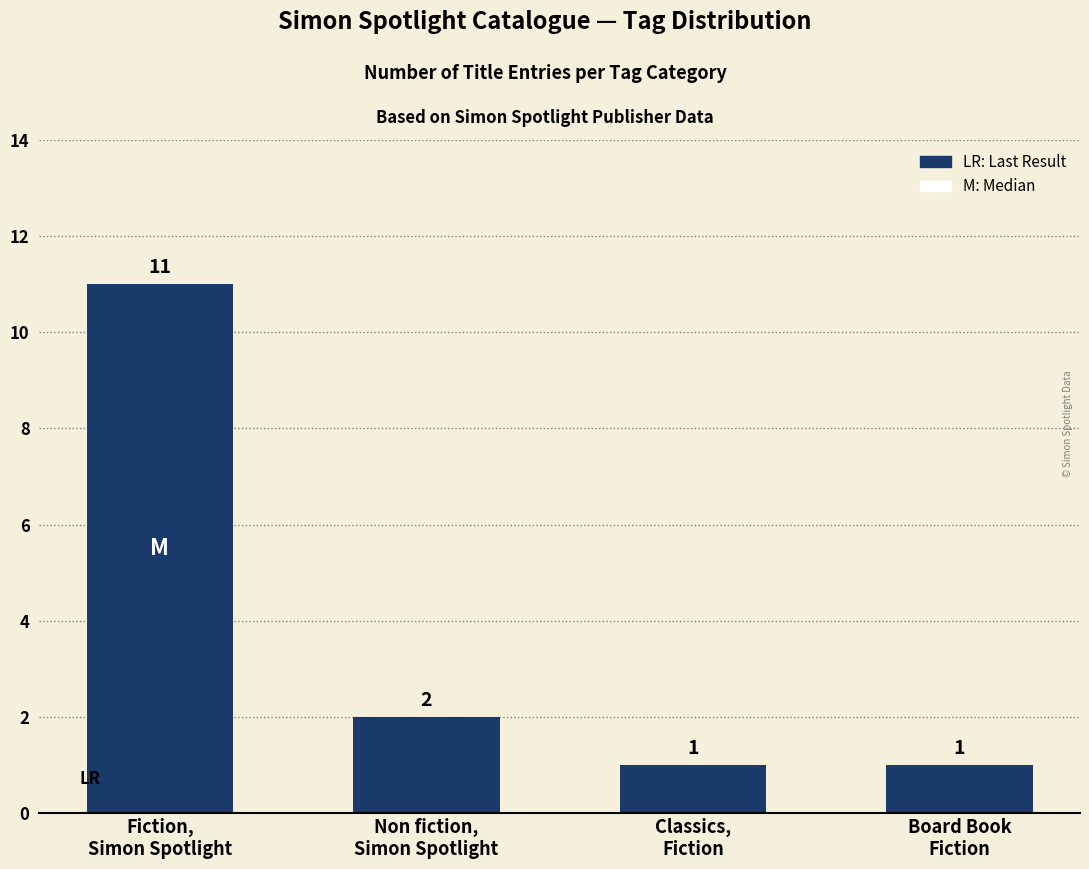

What is the difference between the values at Non fiction,
Simon Spotlight and Classics,
Fiction?

1